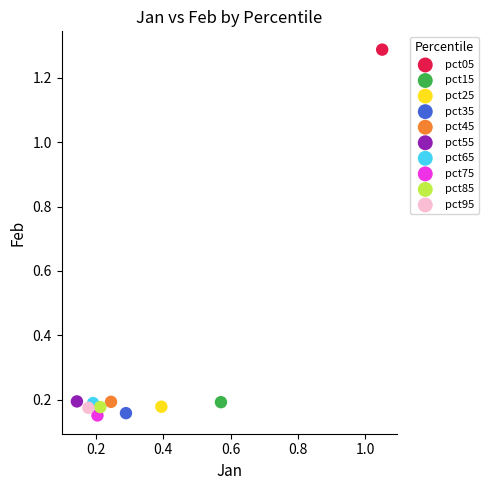

What are all the series names shown in the legend?

pct05, pct15, pct25, pct35, pct45, pct55, pct65, pct75, pct85, pct95